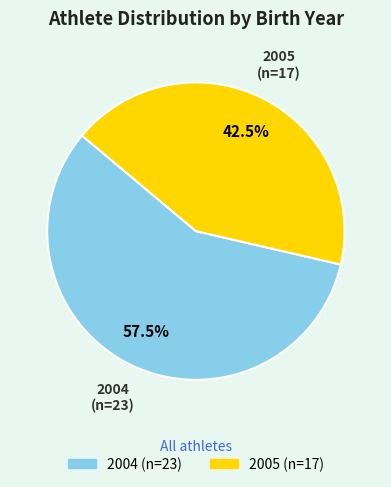

To the nearest percent, what is the difference between the largest and smallest slice percentages?

15%